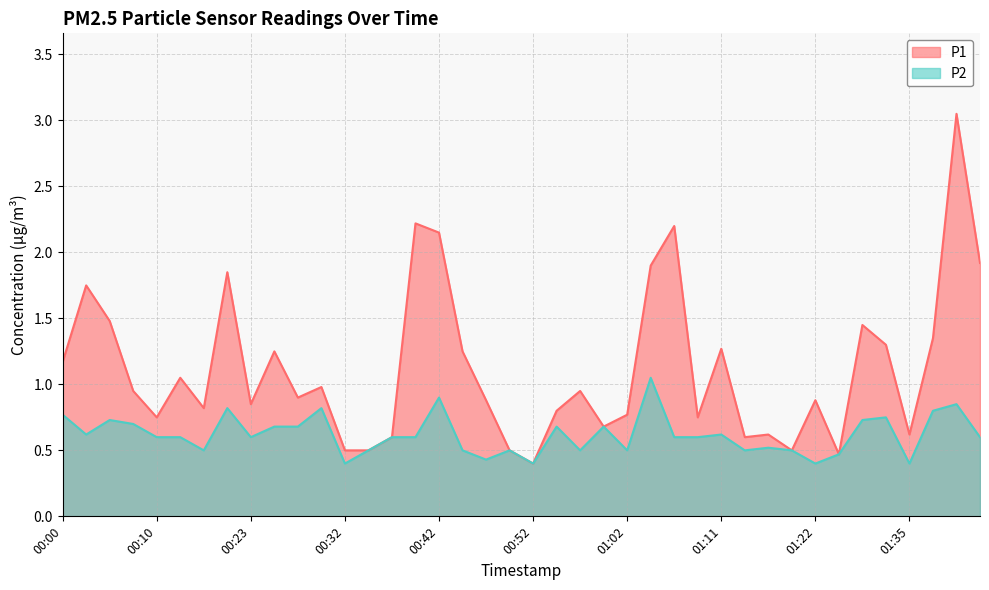

List the series in order of their peak value, lowest first.

P2, P1